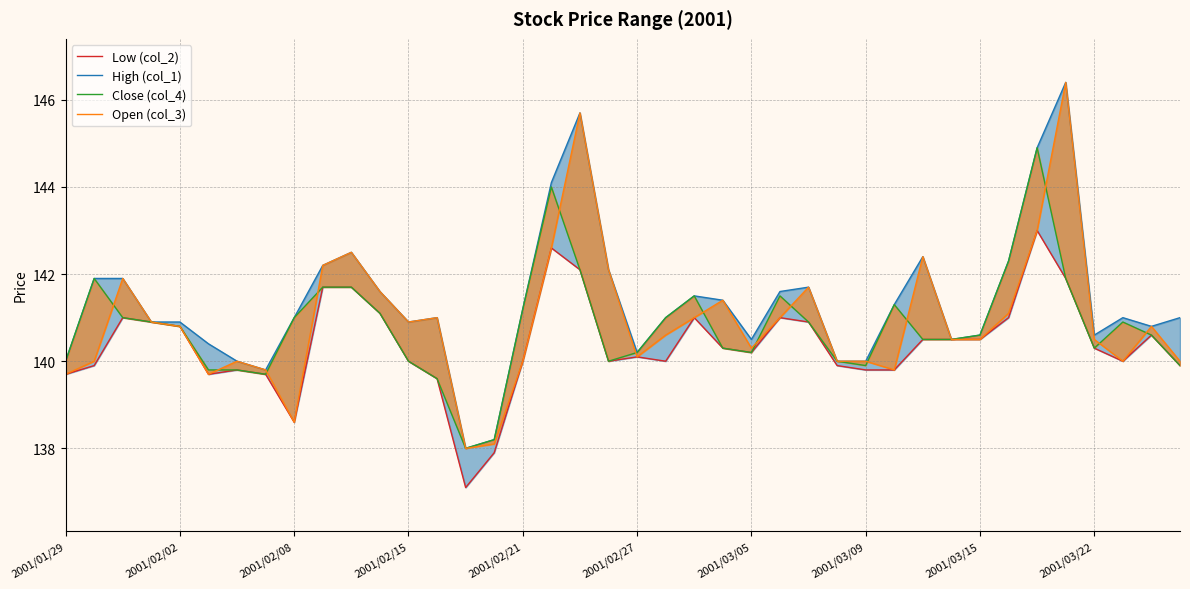

Between 2001/01/29 and 21, which is larger?

21